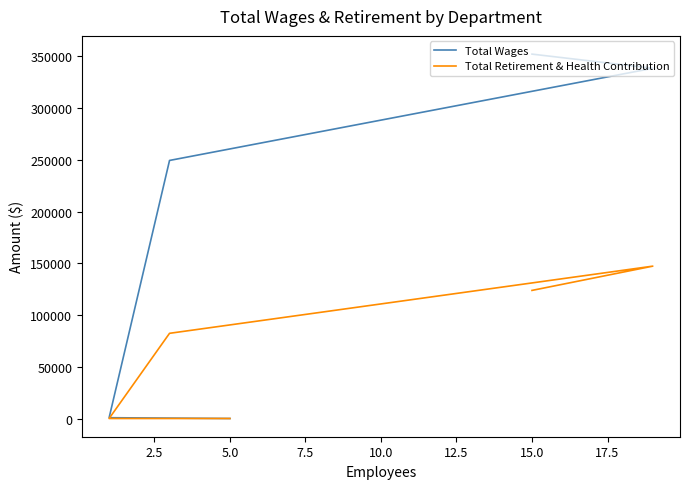

At 15.0, list the series in order from smallest to largest.

Total Retirement & Health Contribution, Total Wages